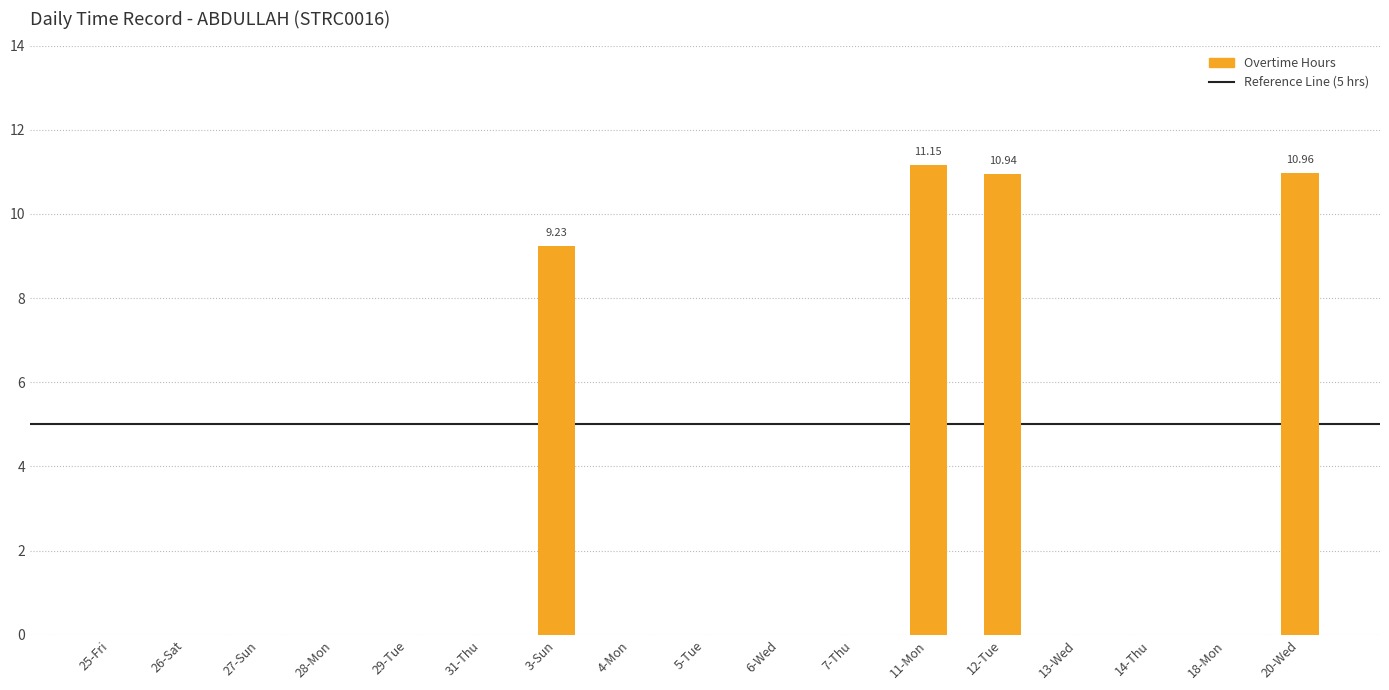

Is it true that the value at 20-Wed is 18.0?

False